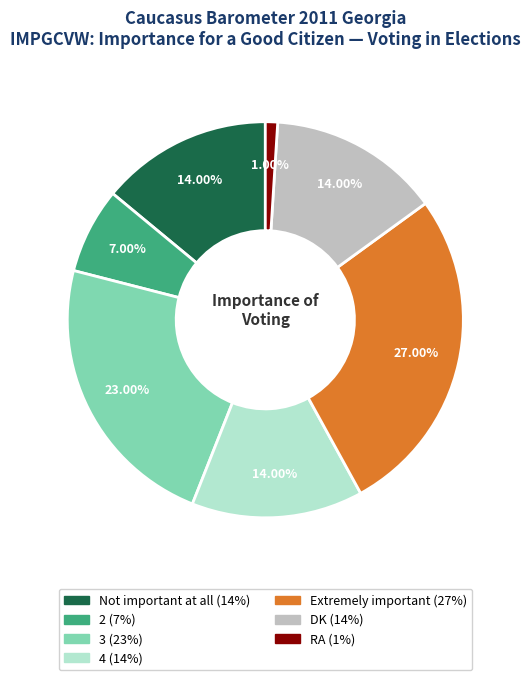

Does 3 represent more than half of the total?

No